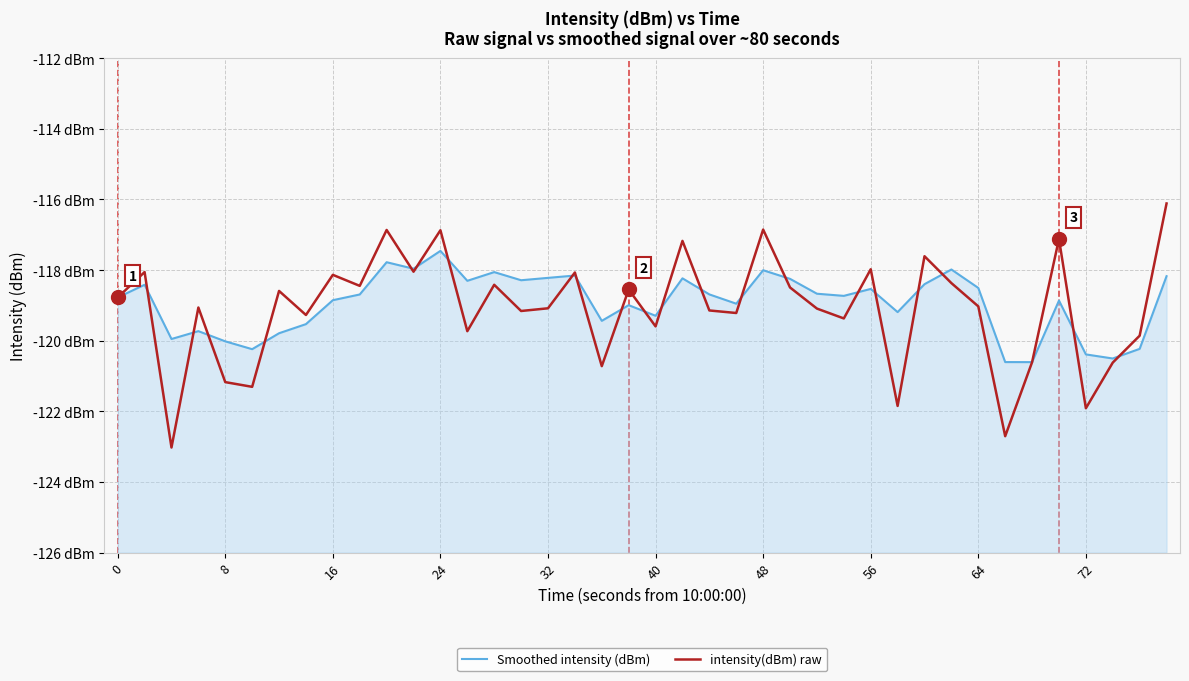

In intensity(dBm) raw, how many points are lower than both neighbors (excluding endpoints)?

14